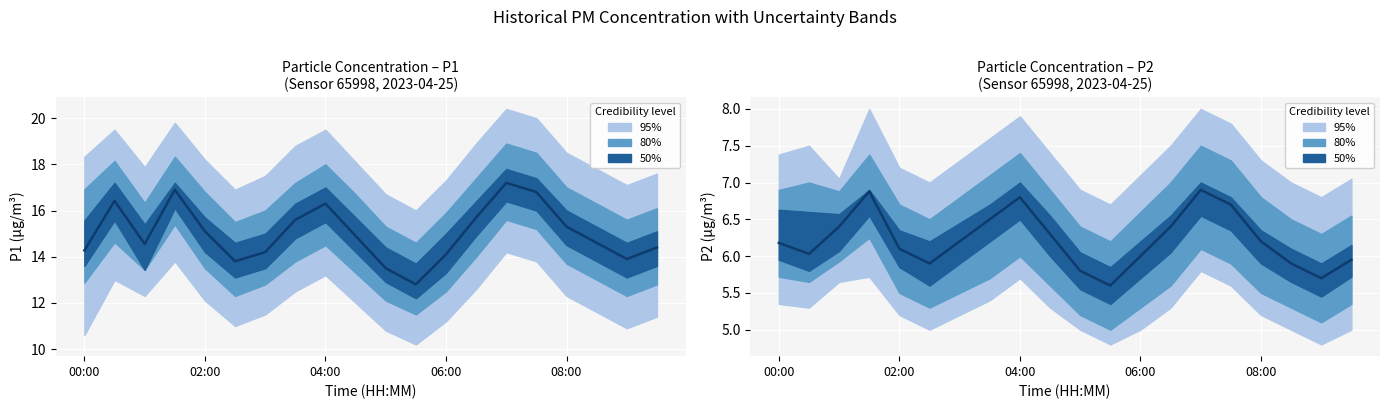

How many values exceed 6?

13